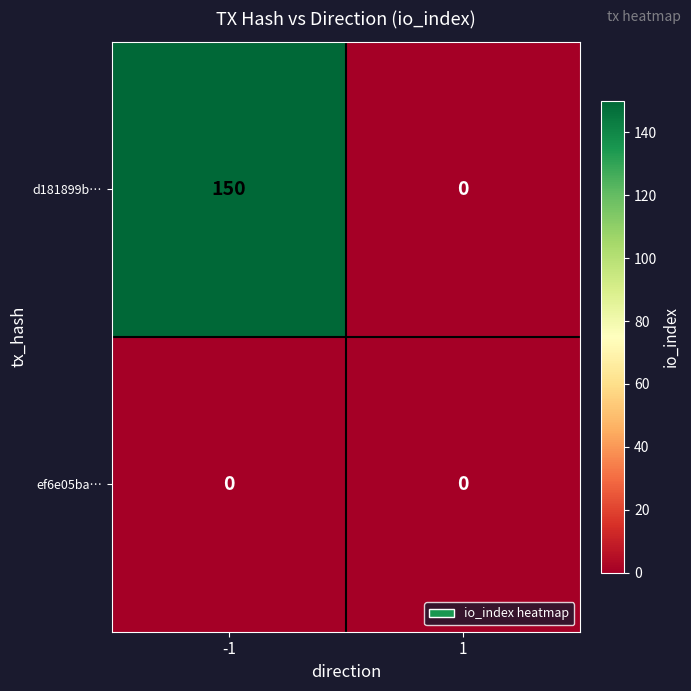

What is the difference between the highest and lowest values at -1?

150